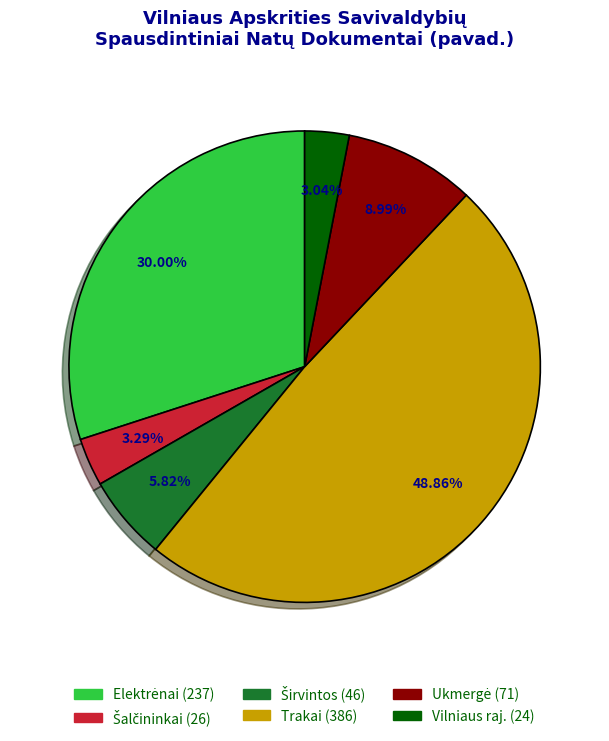

Does any single category account for the majority?

No